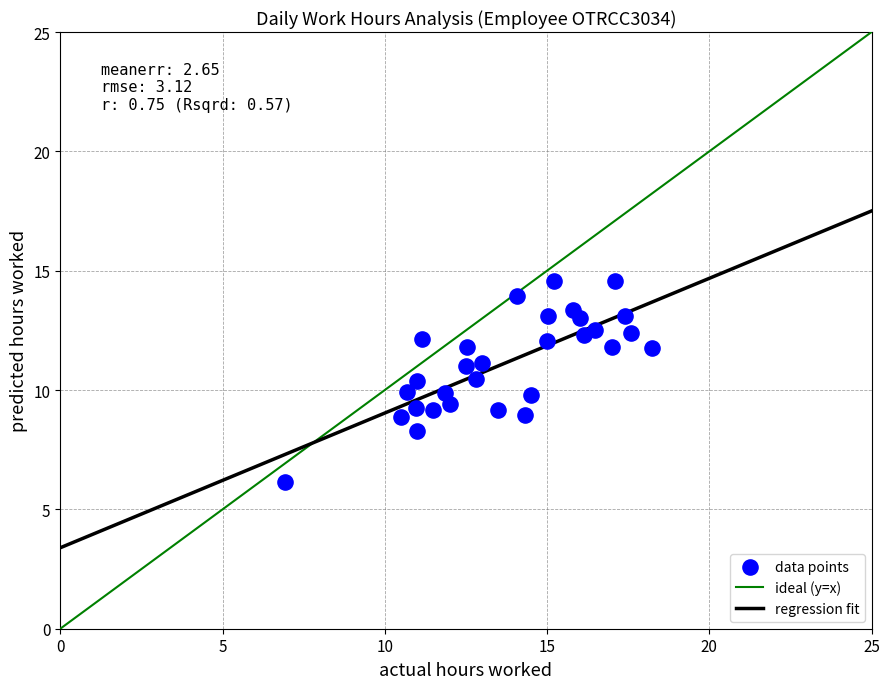

What is the range of X values (max minus min)?

11.3